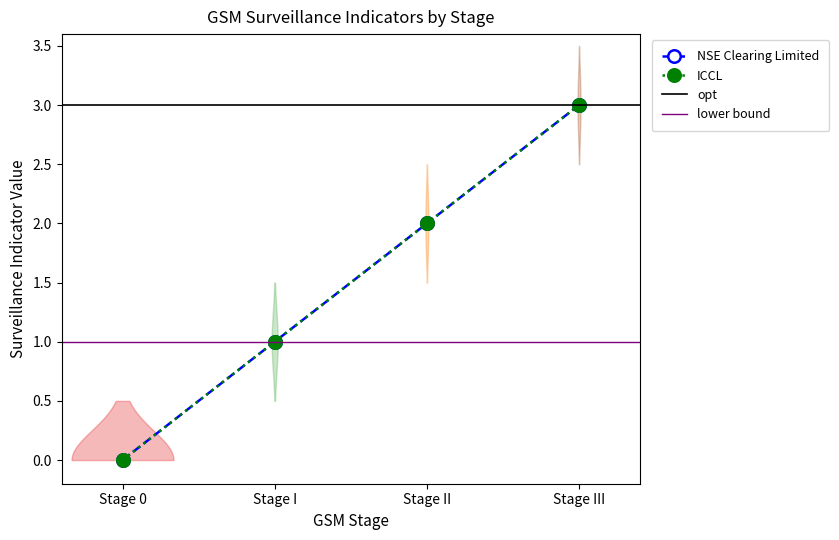

The NSE Clearing Limited series shows 2 at RETAIL. True or false?

False